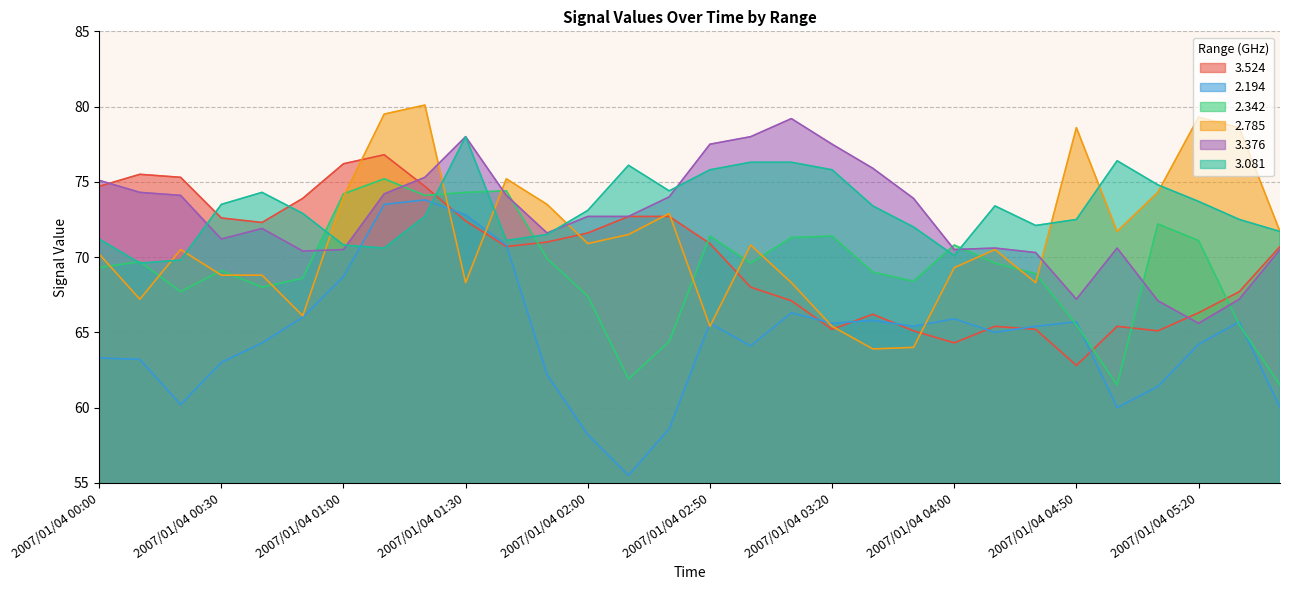

What is the difference between the   3.376 values at 2007/01/04 00:40 and 2007/01/04 00:00?

3.2